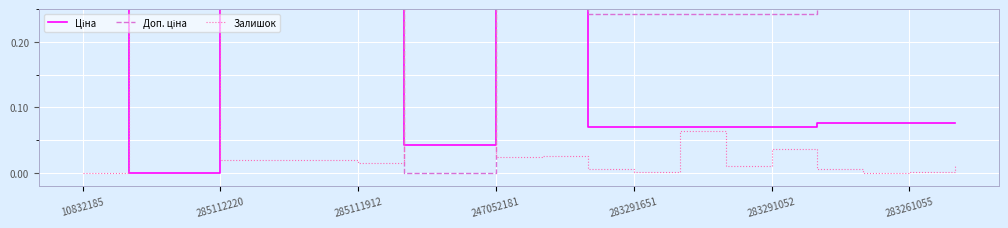

True or false: Доп. ціна has a value of 1.6 at 285111912.

False